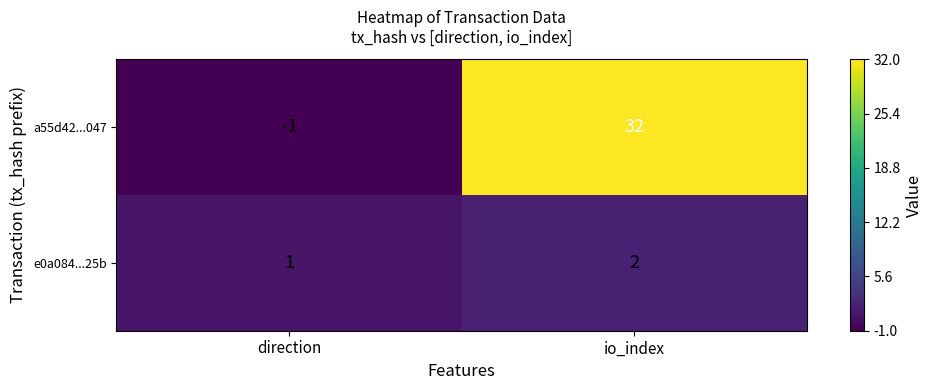

Rank the series at direction from lowest to highest value.

a55d42...047, e0a084...25b